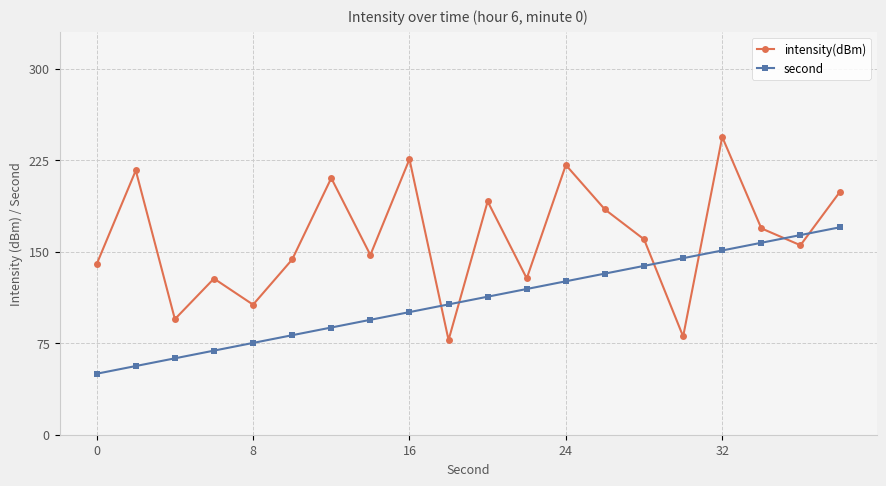

What are all the series names shown in the legend?

intensity(dBm), second